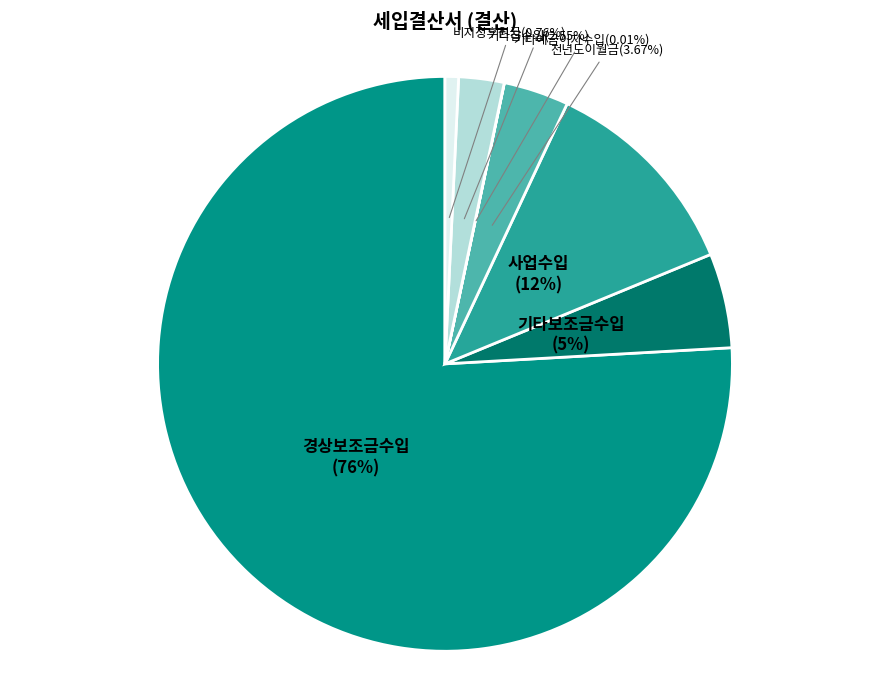

Which slice represents more than half of the pie?

경상보조금수입